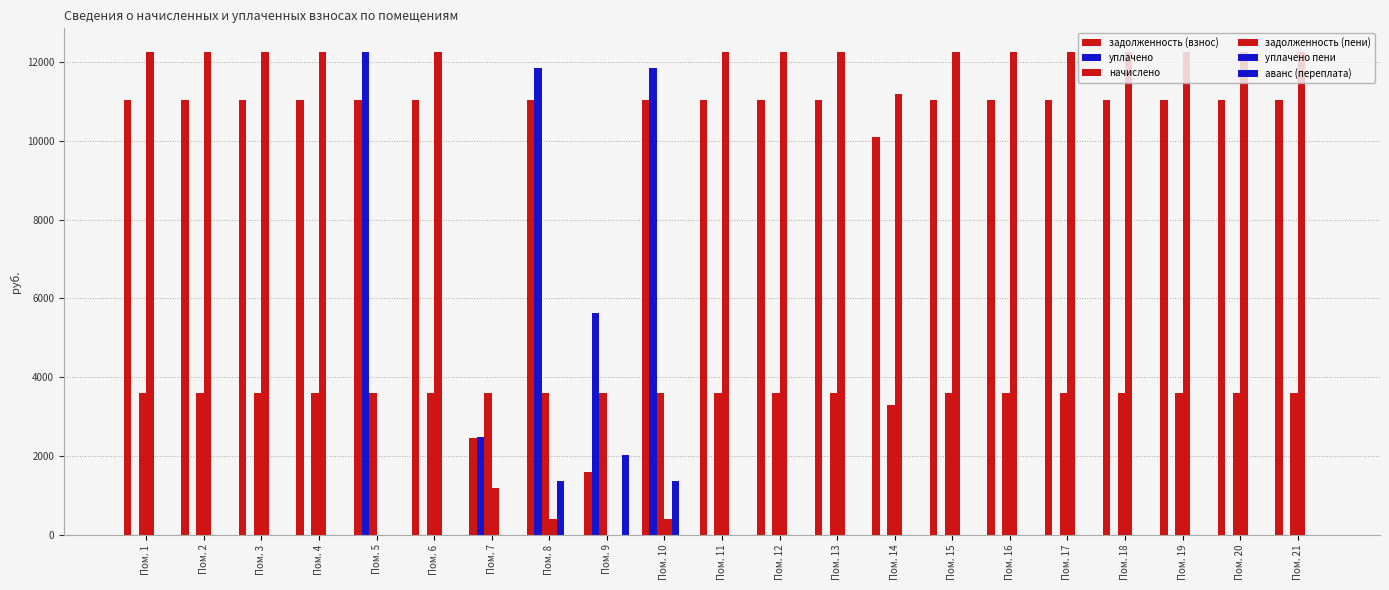

Which category has the highest value in the уплачено series?

Пом. 5